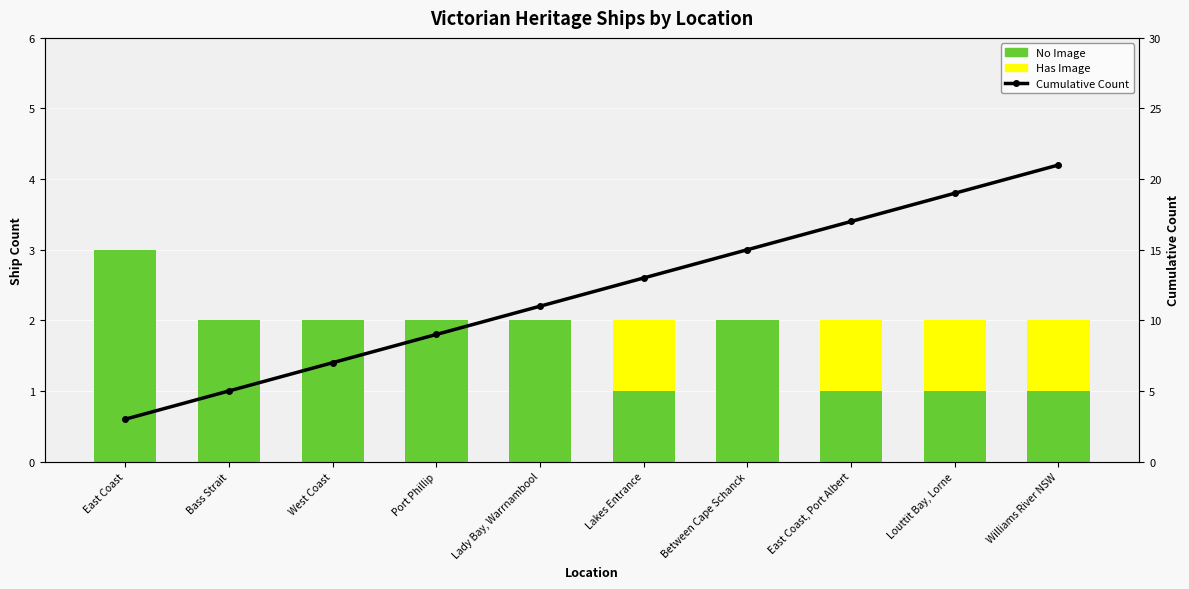

Is it true that Has Image equals 1 at Louttit Bay, Lorne?

True